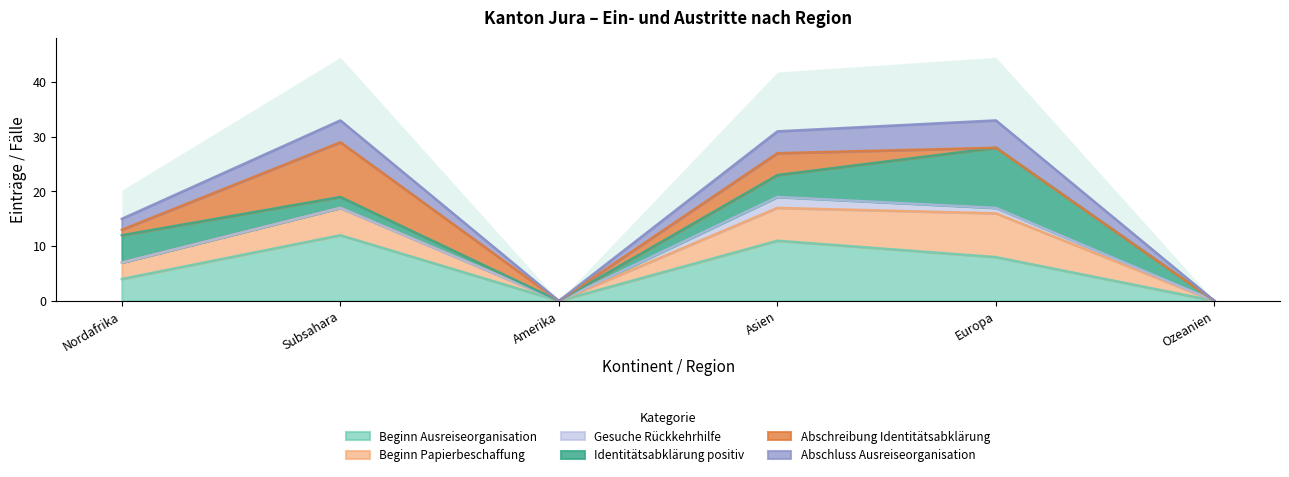

Is it true that Beginn Ausreiseorganisation equals 11 at Europa?

False